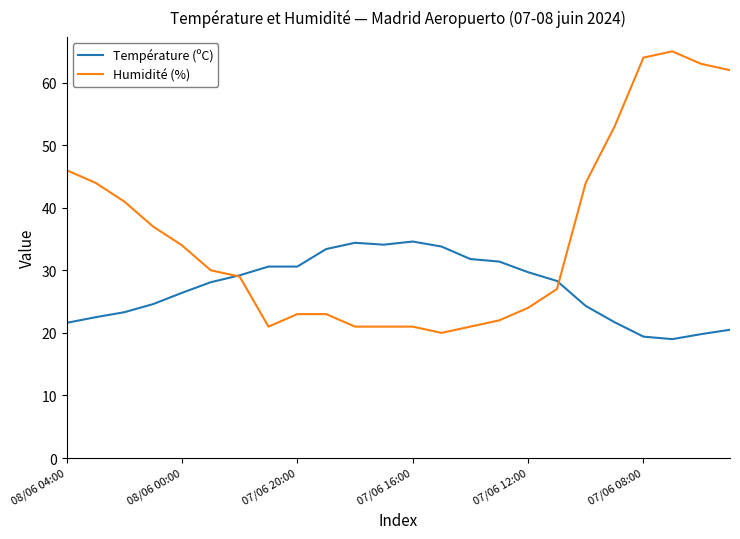

List the series in order of their peak value, lowest first.

Température (ºC), Humidité (%)